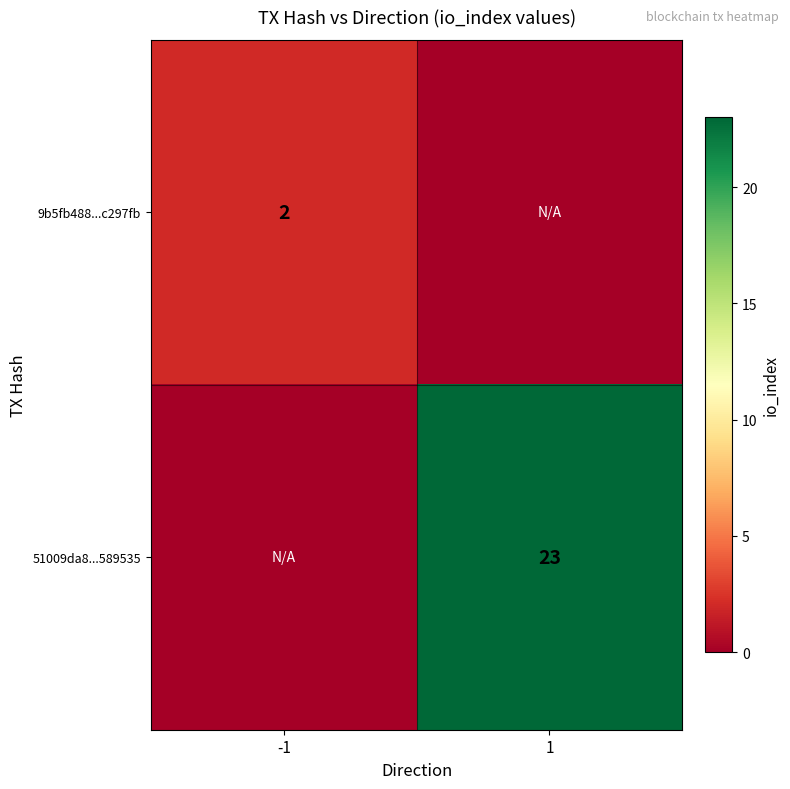

True or false: 51009da8...589535 has a value of 23 at 1.

True